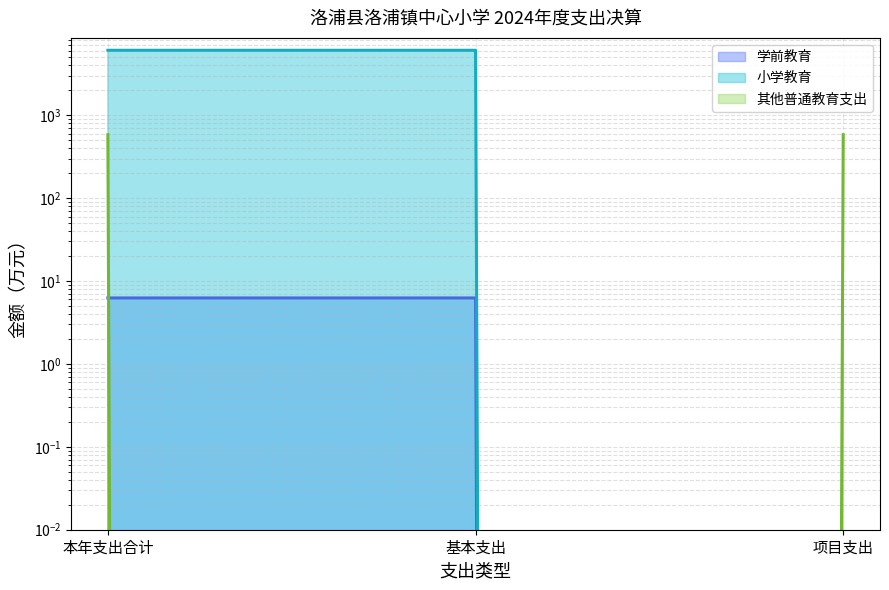

The 小学教育 series shows 1820.5 at 本年支出合计. True or false?

False